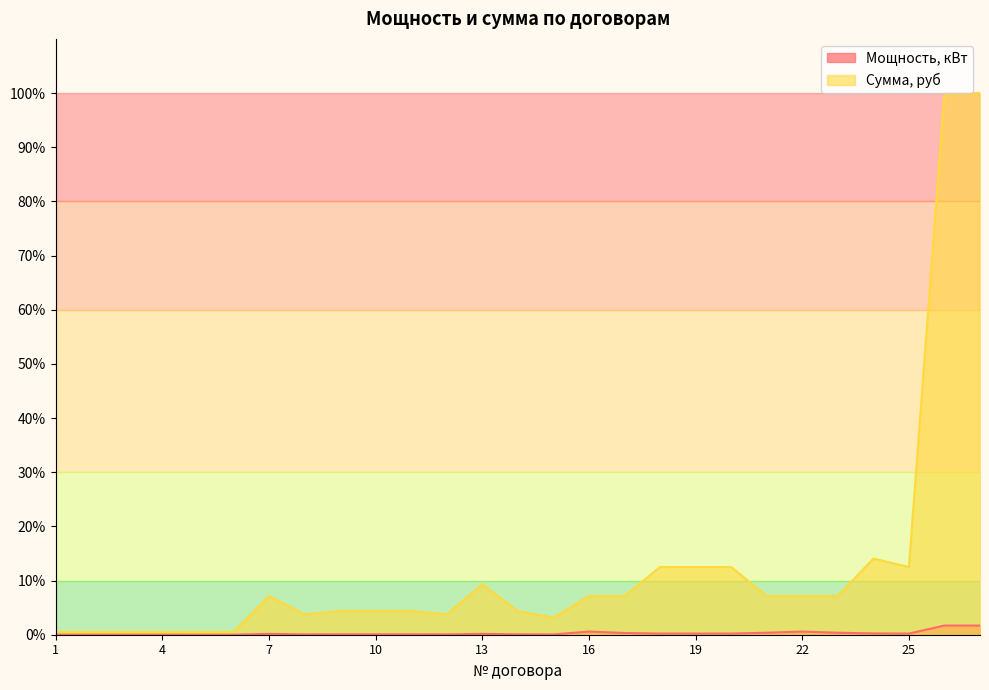

True or false: Мощность, кВт and Сумма, руб cross at least once.

False